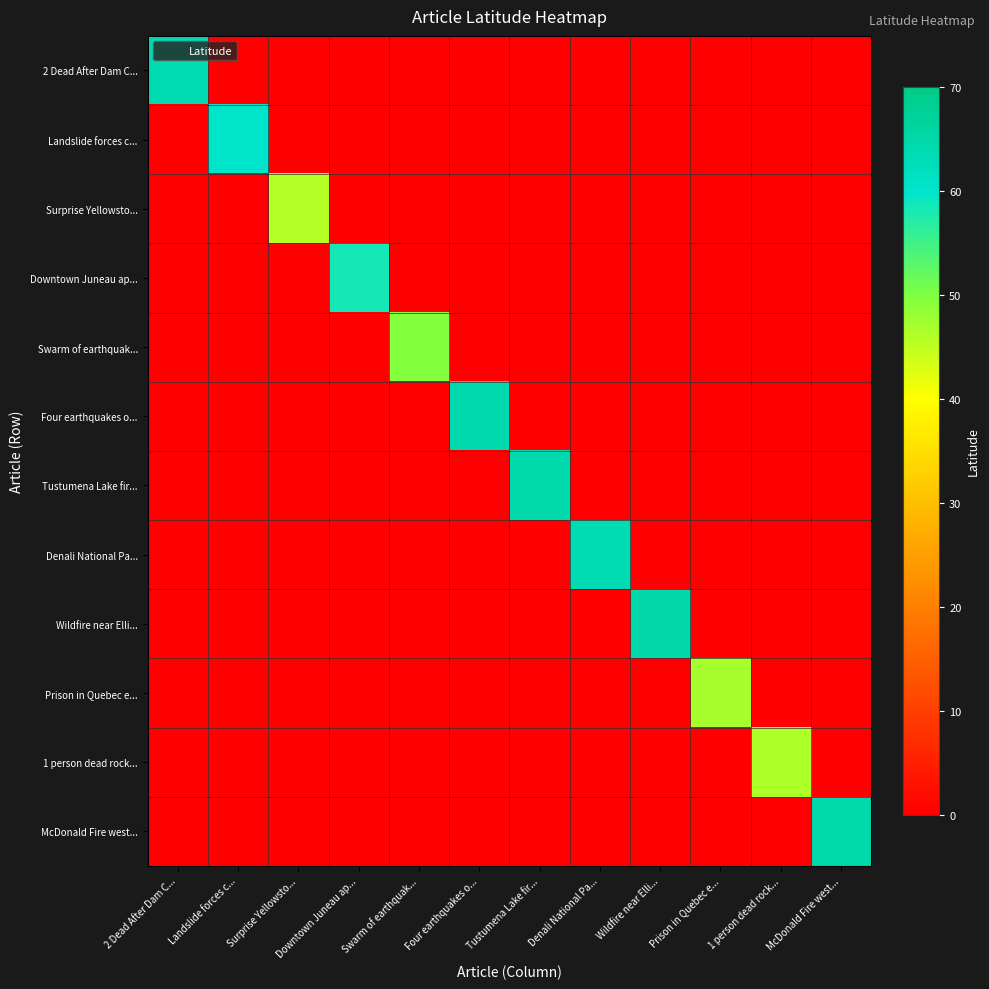

Rank the series at Denali National Pa... from highest to lowest value.

Denali National Pa..., 2 Dead After Dam C..., Landslide forces c..., Surprise Yellowsto..., Downtown Juneau ap..., Swarm of earthquak..., Four earthquakes o..., Tustumena Lake fir..., Wildfire near Elli..., Prison in Quebec e..., 1 person dead rock..., McDonald Fire west...